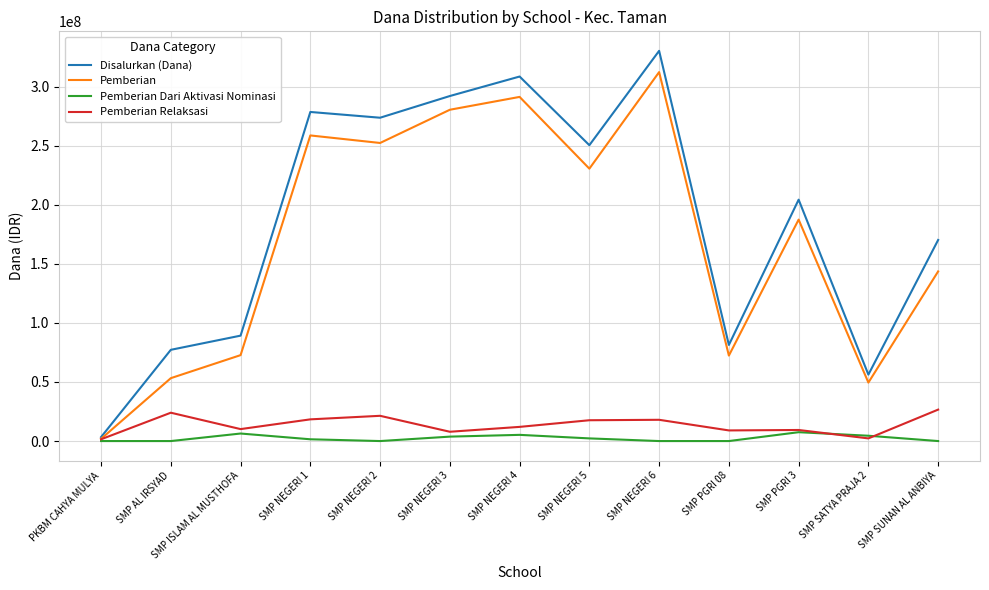

What is the difference between the Pemberian values at SMP PGRI 3 and PKBM CAHYA MULYA?

185625000